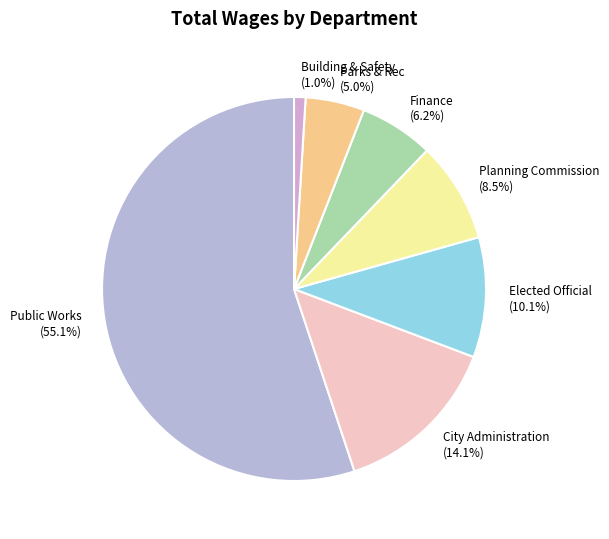

What is the smallest slice in the pie chart?

Building & Safety